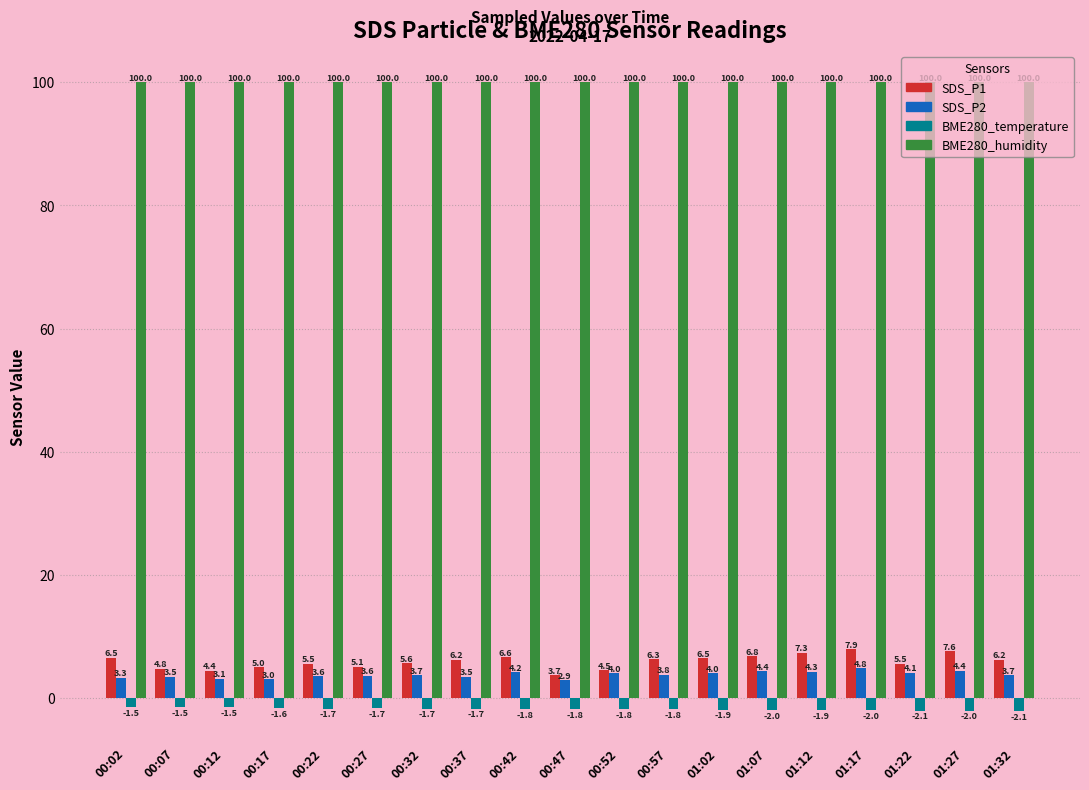

What is the minimum value shown in the chart?

-2.1